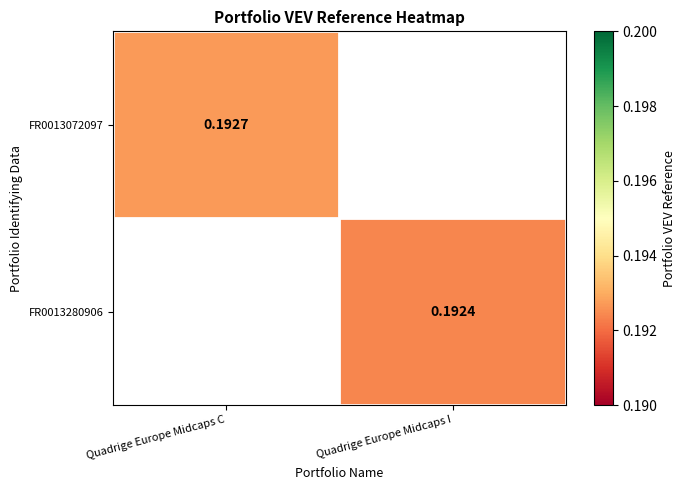

Rank the series by their average value, from highest to lowest.

FR0013072097, FR0013280906